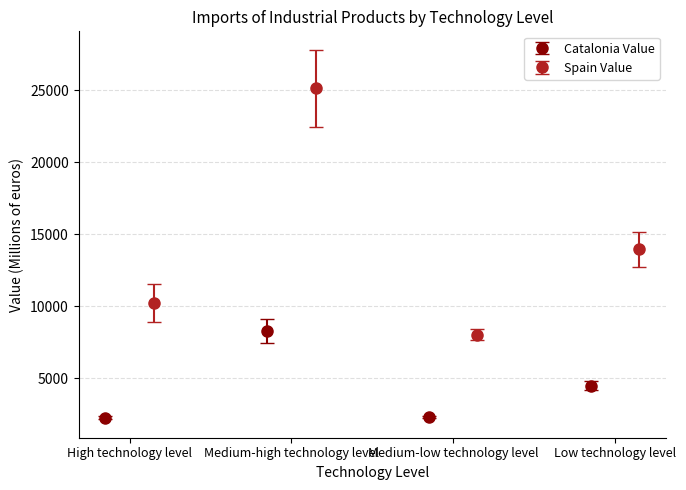

What is the highest value of the Catalonia Value series?

8243.8